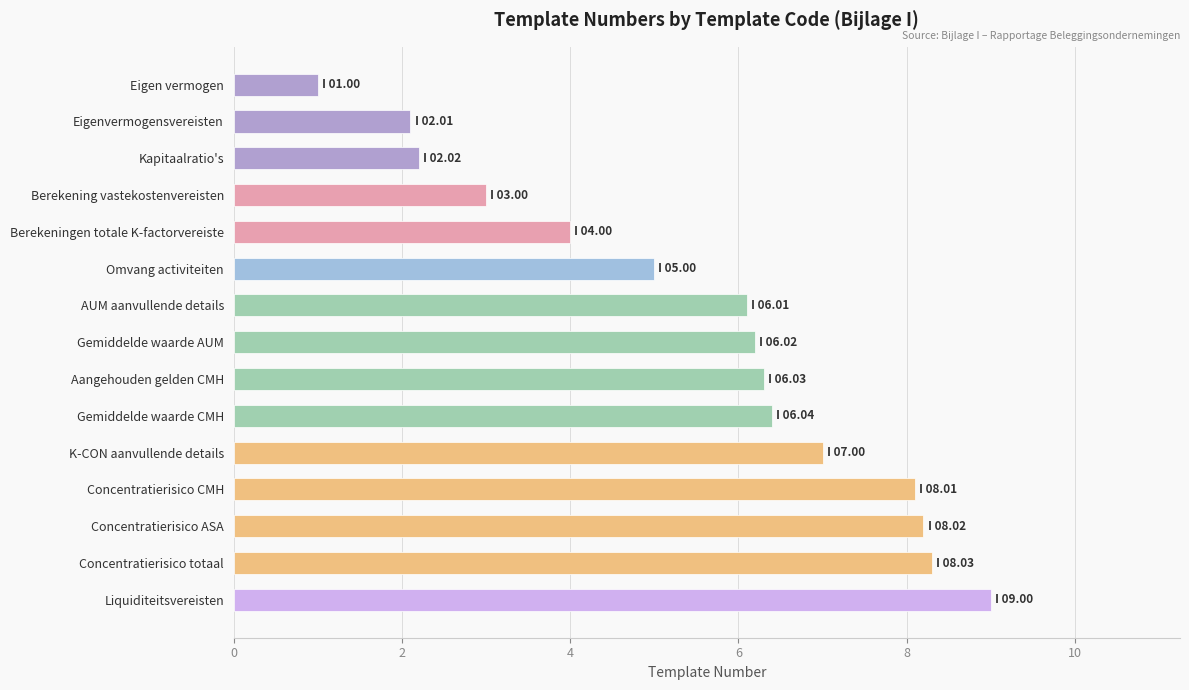

Approximately how many times larger is the value at Concentratierisico totaal compared to Kapitaalratio's?

3.8